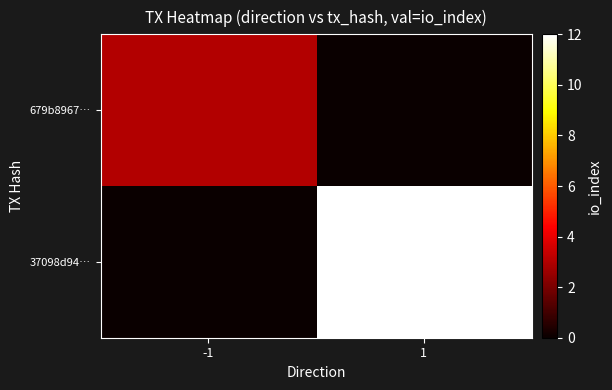

What is the difference between the highest and lowest values at 1?

12